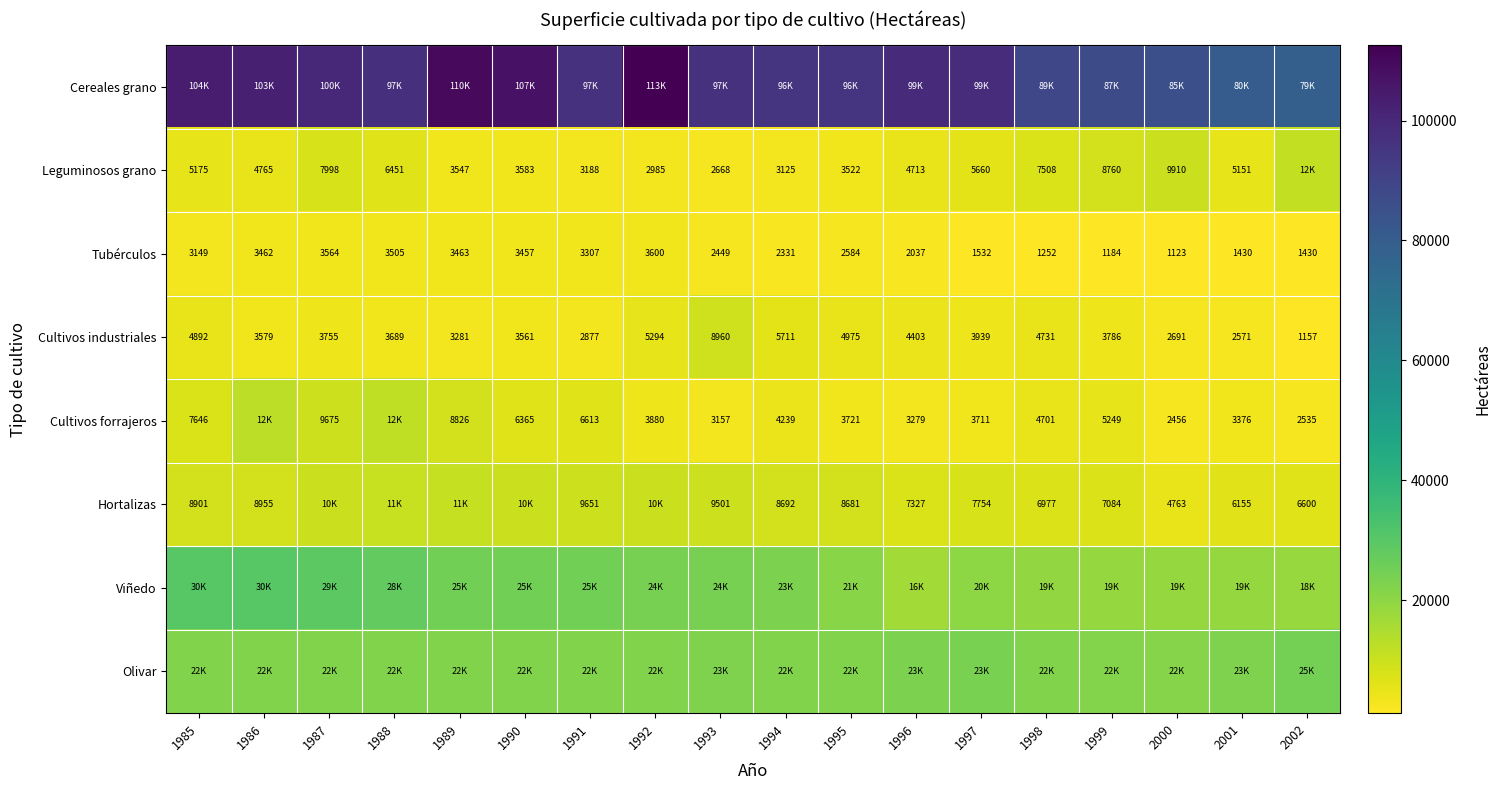

What is the difference between the Tubérculos values at 1993 and 1998?

1197